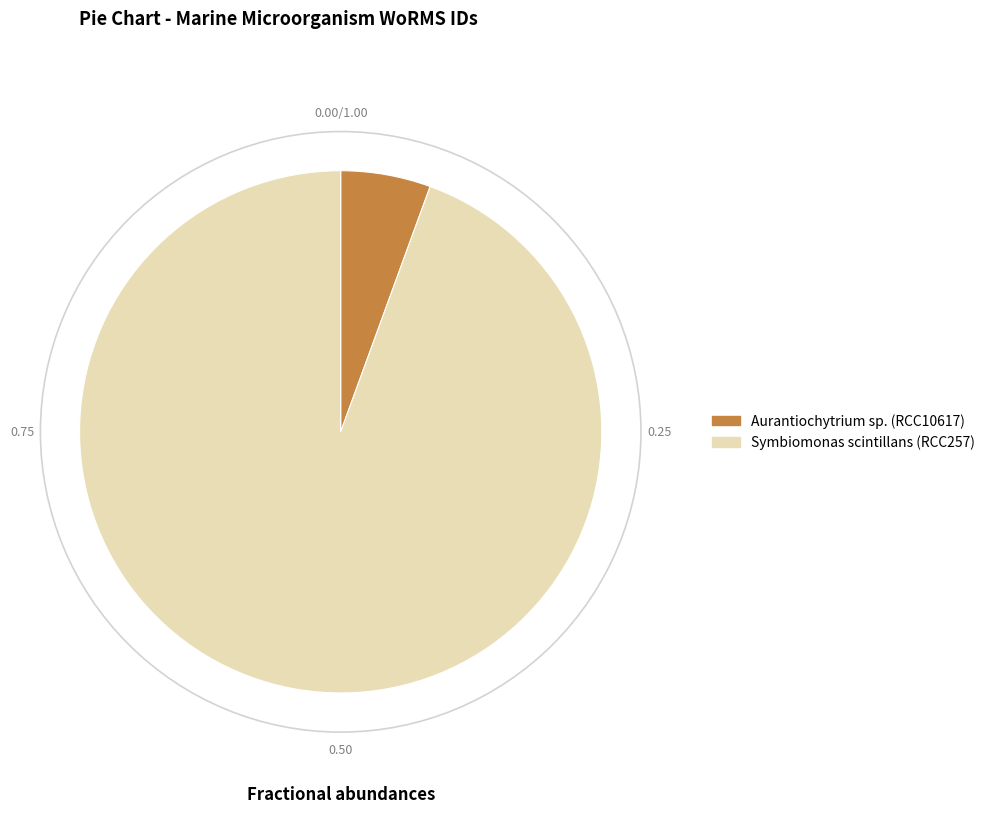

Is Aurantiochytrium sp. (RCC10617) the majority of the pie?

No